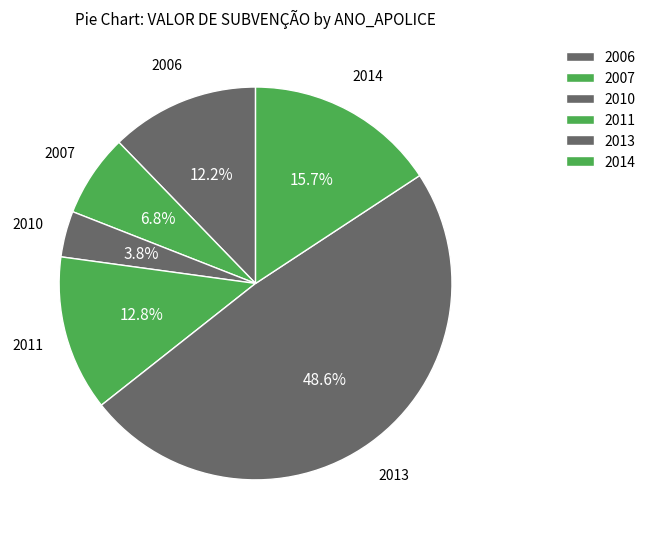

How many slices are in this pie chart?

6